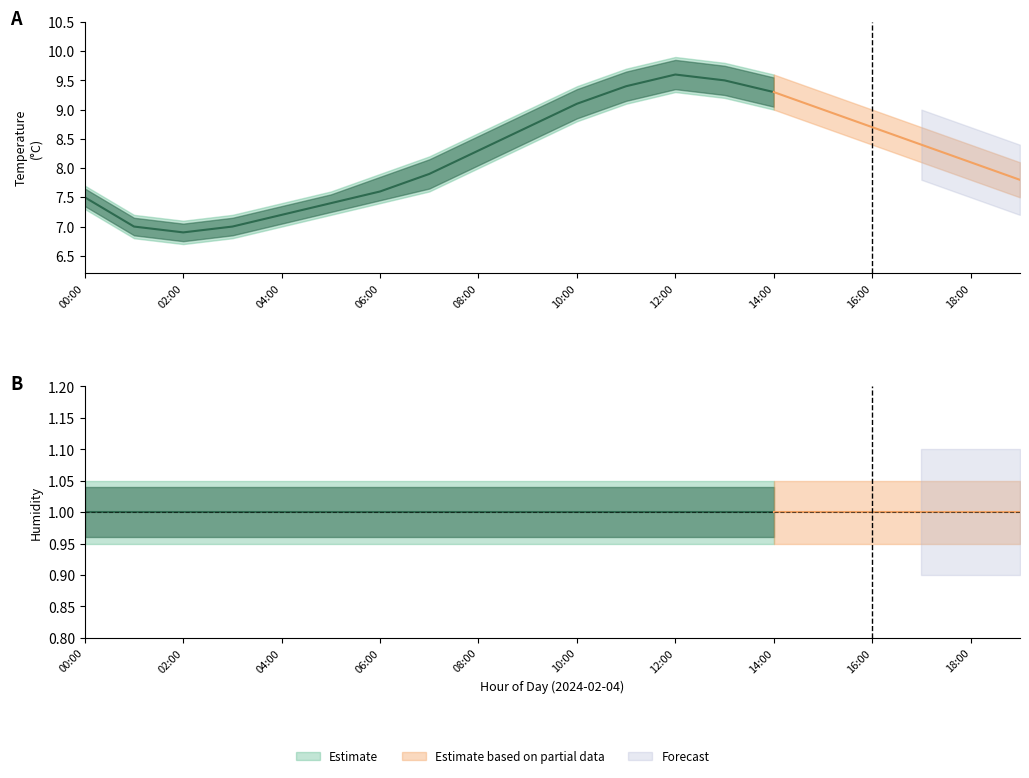

True or false: humidity_lower and humidity_upper cross at least once.

False